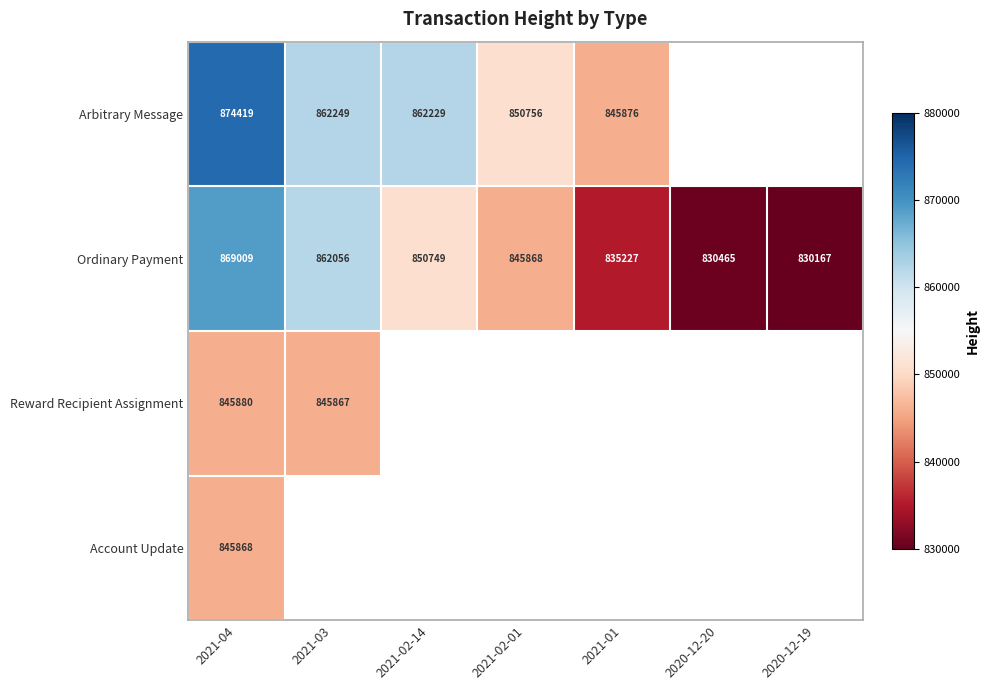

What is the difference between the highest and lowest values at 2021-04?

28551